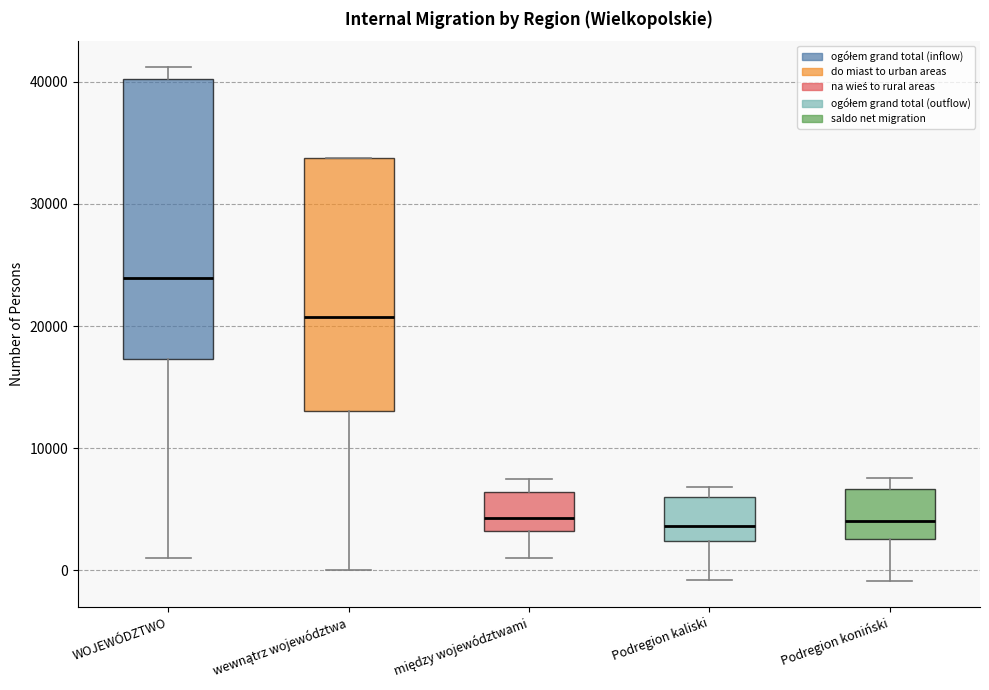

Reading left to right, read every box against the y-axis: the position of its median line, the range the box covers, and the ends of its whiskers. The values are not printed on the chart, so give them approximately, as read against the axis.

WOJEWÓDZTWO: median 24000, box 17000 to 40000, whiskers 1000 to 41000
wewnątrz województwa: median 21000, box 13000 to 34000, whiskers 0 to 34000
między województwami: median 4000, box 3000 to 6000, whiskers 1000 to 7000
Podregion kaliski: median 4000, box 2000 to 6000, whiskers -1000 to 7000
Podregion koniński: median 4000, box 3000 to 7000, whiskers -1000 to 8000